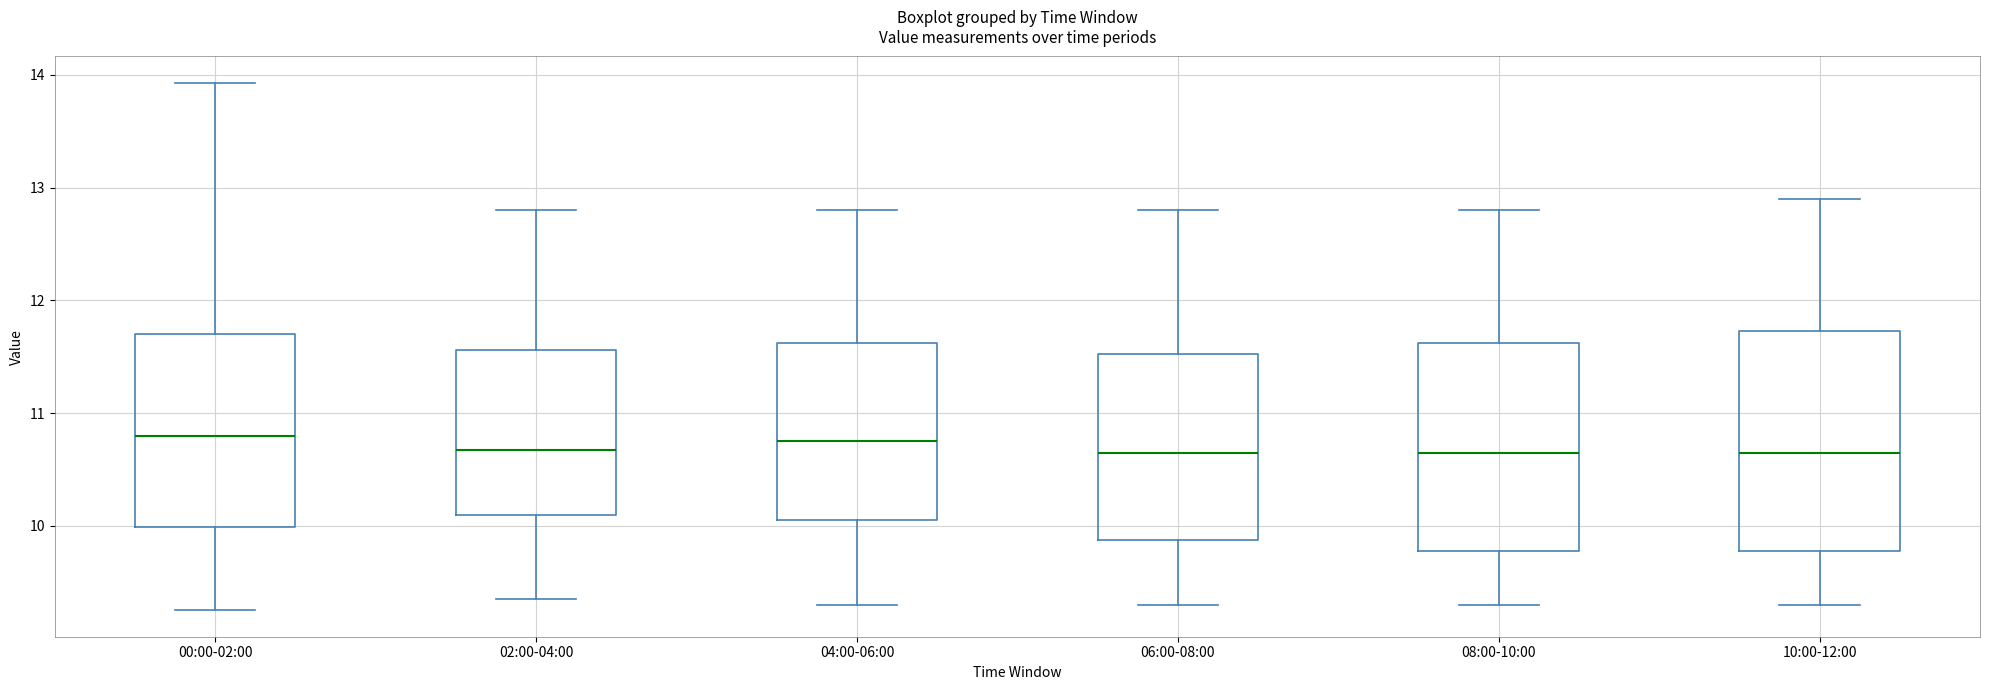

Reading left to right, transcribe this box plot: for each box, give where its median line is, the range the box spans, and where its two whiskers end, as read against the y-axis. The values are not printed on the chart, so give them approximately, as read against the axis.

00:00-02:00: median 10.8, box 10.0 to 11.7, whiskers 9.3 to 13.9
02:00-04:00: median 10.7, box 10.1 to 11.6, whiskers 9.4 to 12.8
04:00-06:00: median 10.8, box 10.1 to 11.6, whiskers 9.3 to 12.8
06:00-08:00: median 10.7, box 9.9 to 11.5, whiskers 9.3 to 12.8
08:00-10:00: median 10.7, box 9.8 to 11.6, whiskers 9.3 to 12.8
10:00-12:00: median 10.7, box 9.8 to 11.7, whiskers 9.3 to 12.9